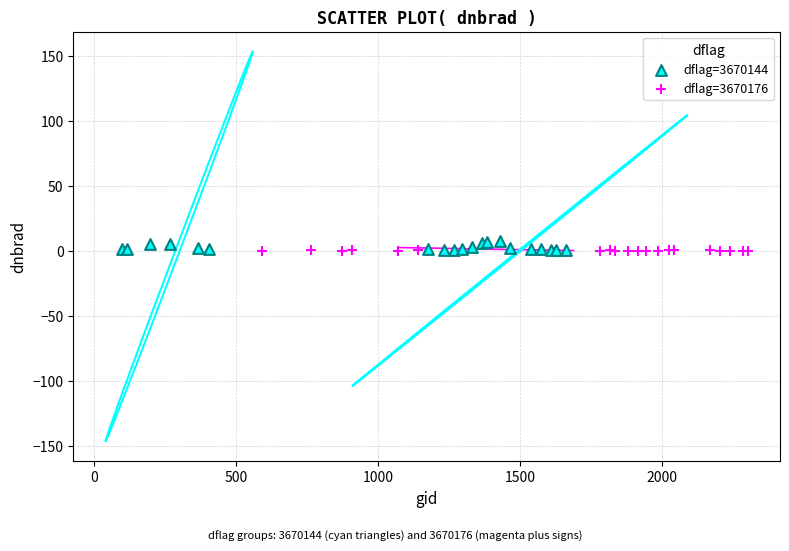

Which series has the largest Y range (max minus min)?

dflag=3670144